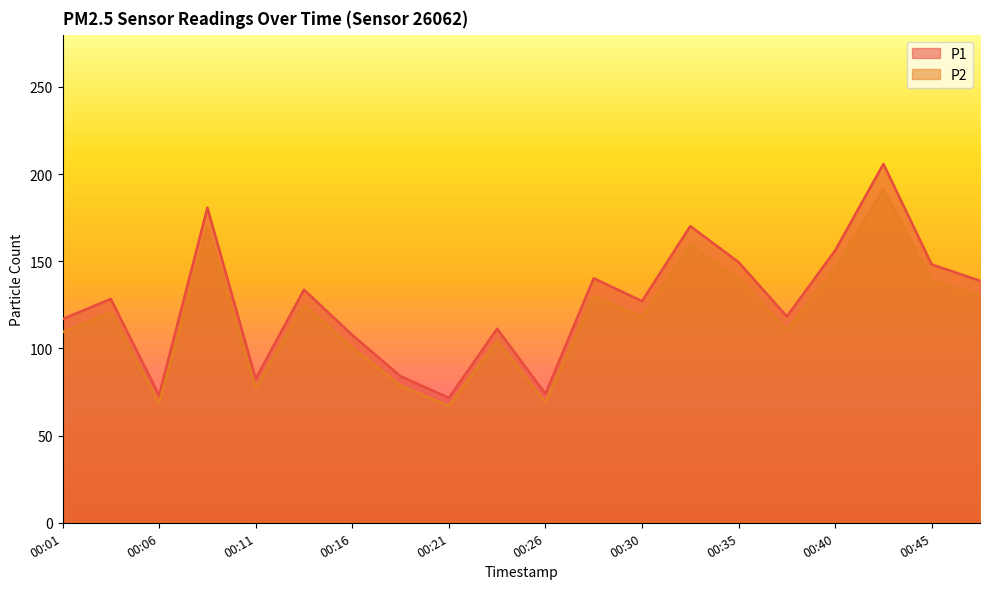

At 00:43, list the series in order from largest to smallest.

P1, P2